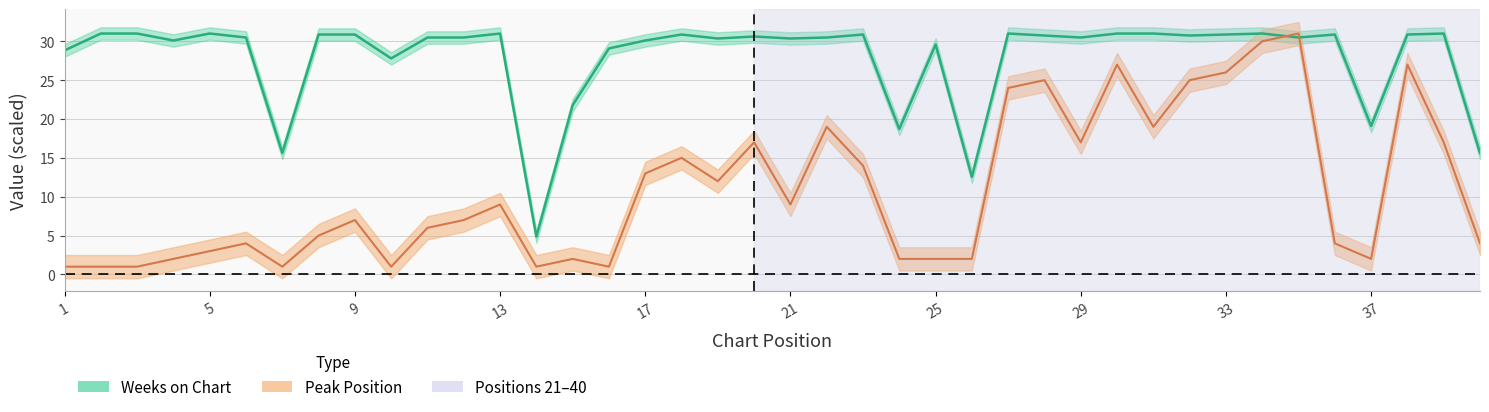

What is the value of the Peak Position point at the 27th from the left?

24.0